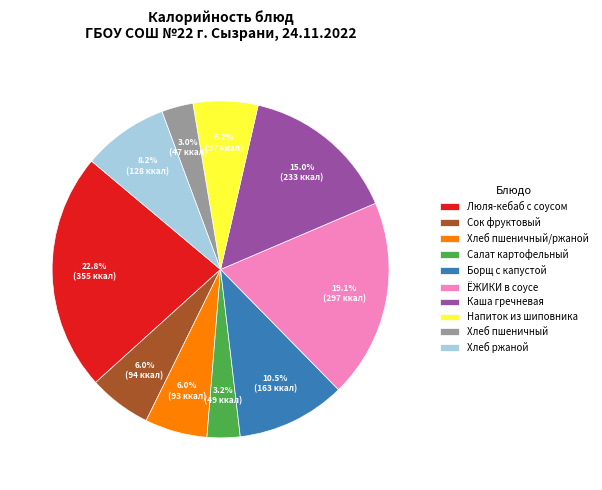

Which category has the biggest portion of the pie?

Люля-кебаб с соусом